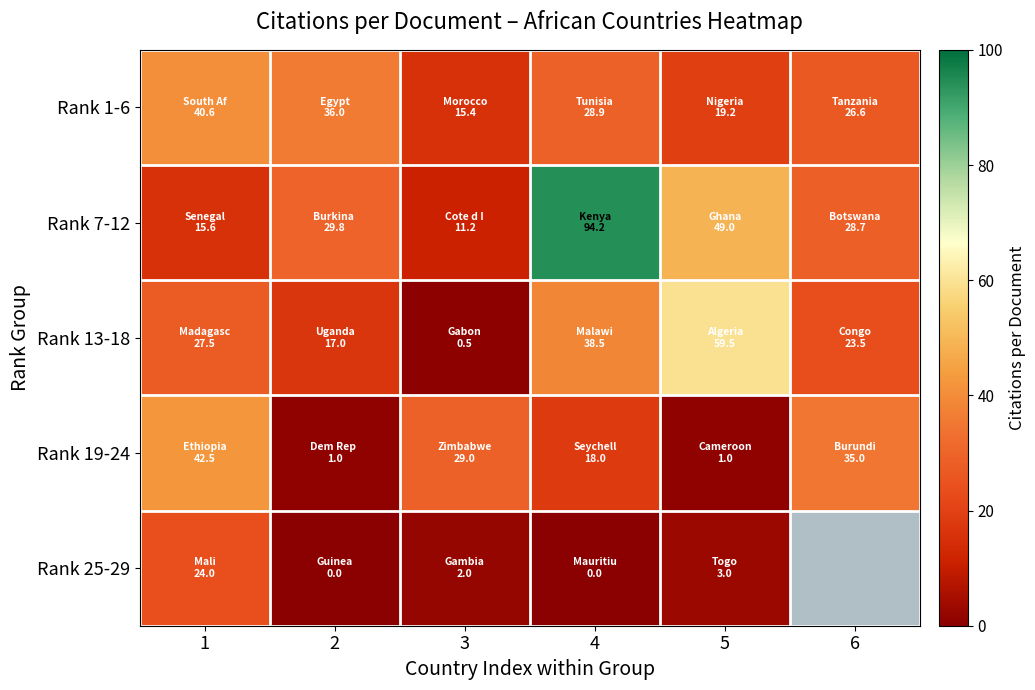

Which series has the largest total across all categories?

Rank 7-12